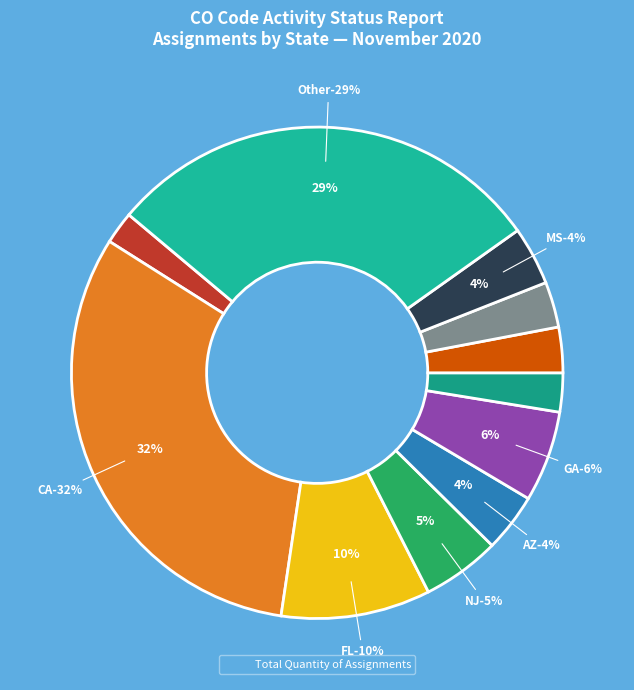

What is the change in value from IA to Other?

+73